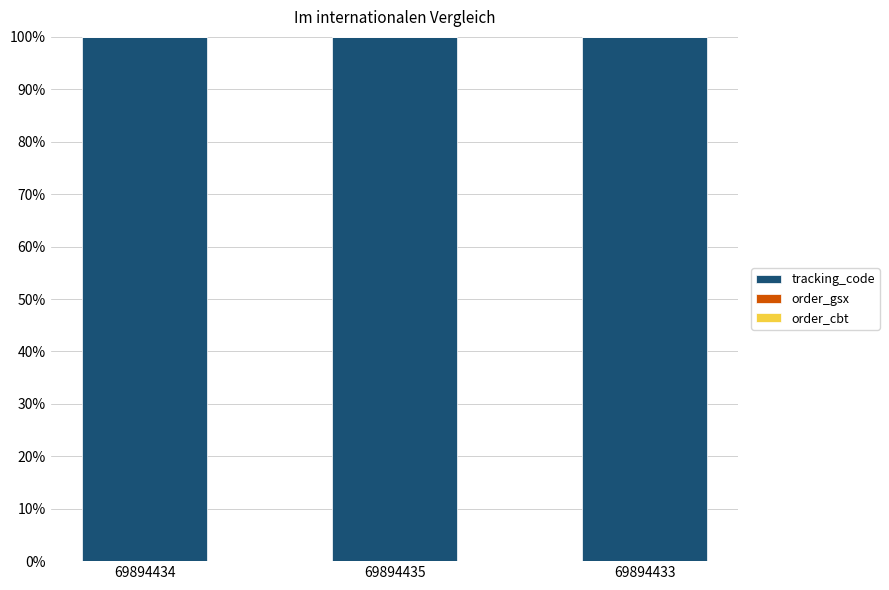

The value of tracking_code at 69894435 is 100.0. True or false?

True